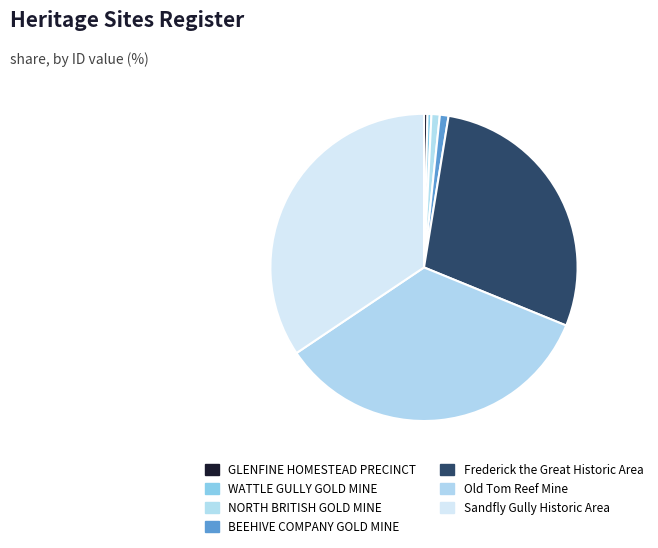

Which category has the smallest portion of the pie?

GLENFINE HOMESTEAD PRECINCT